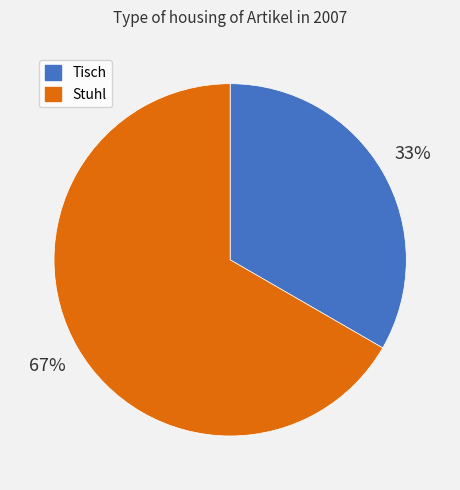

Is it true that Tisch is 46% of the pie?

False